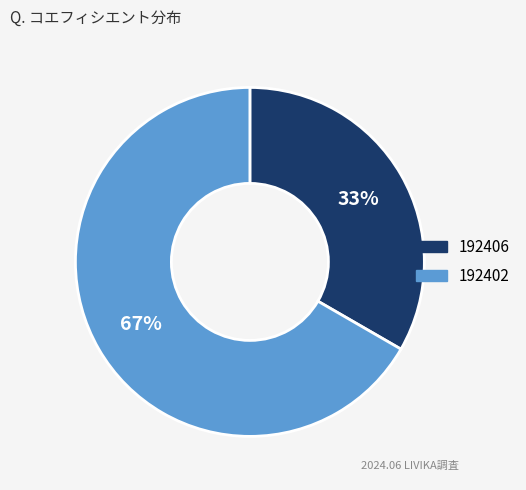

To the nearest percent, what portion does 192402 represent?

67%